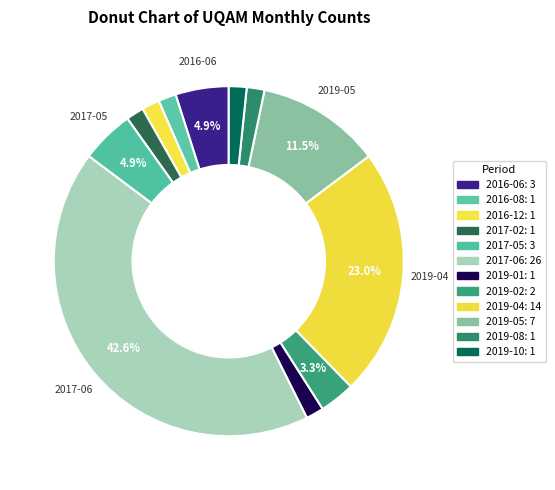

The 2016-08 slice represents 2% of the pie. True or false?

True